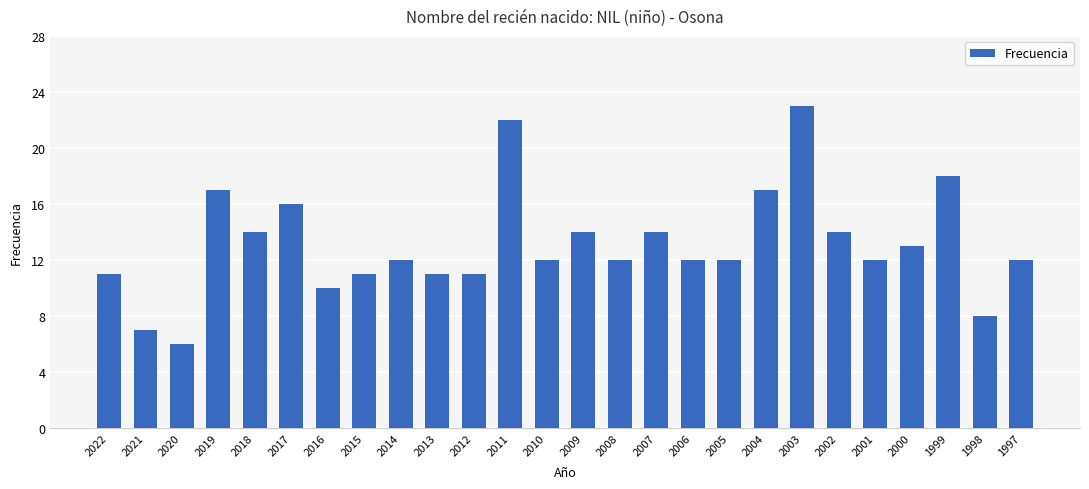

What is the approximate value at 1997?

12